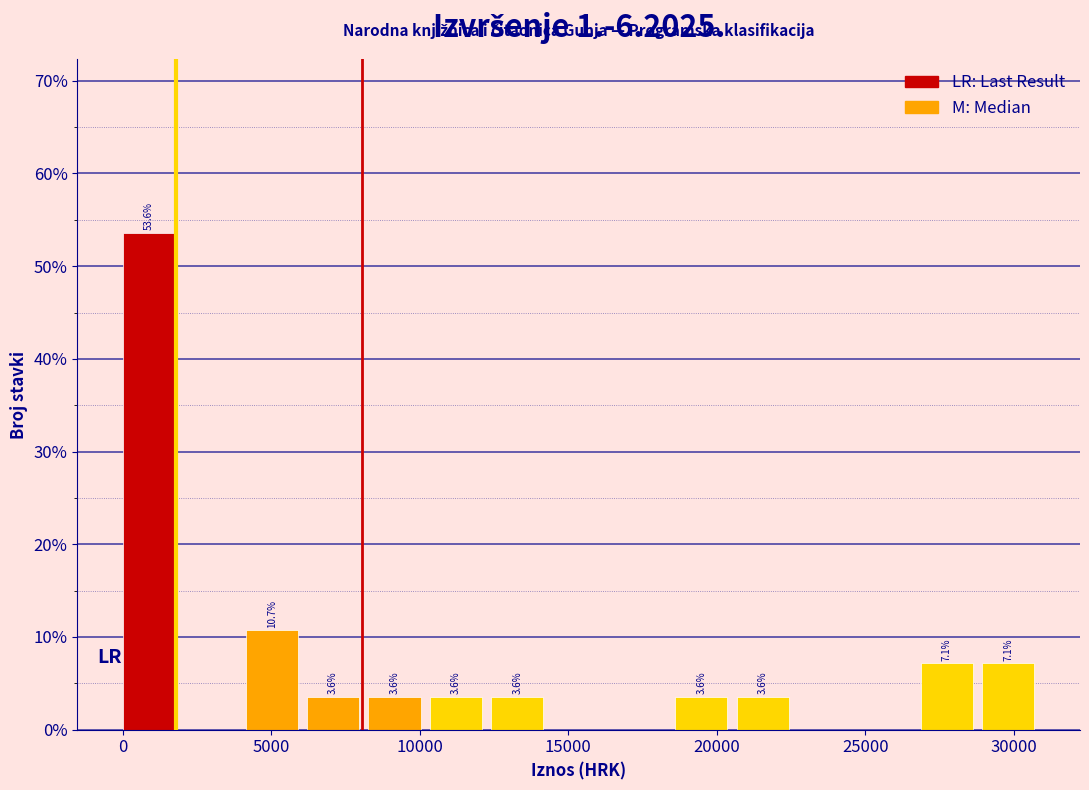

Over which range of the x-axis is the bar tallest?

0 to 2000